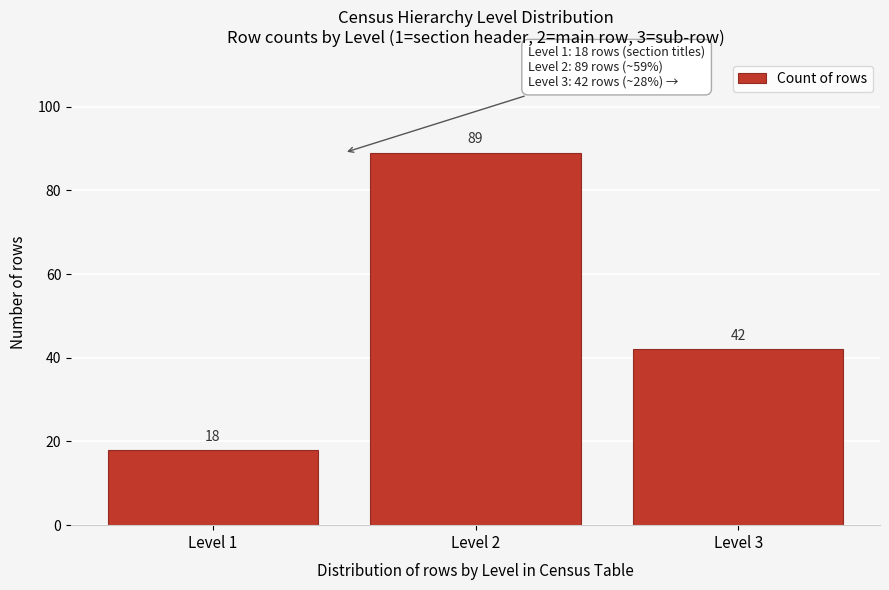

Reading left to right, extract all data points from this chart.

18	89	42